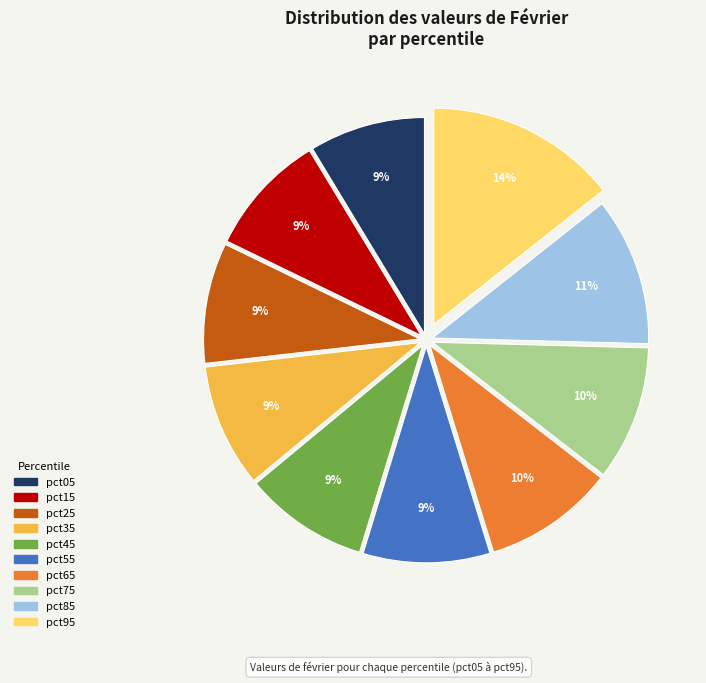

What percentage is the pct55 slice, to the nearest percent?

9%